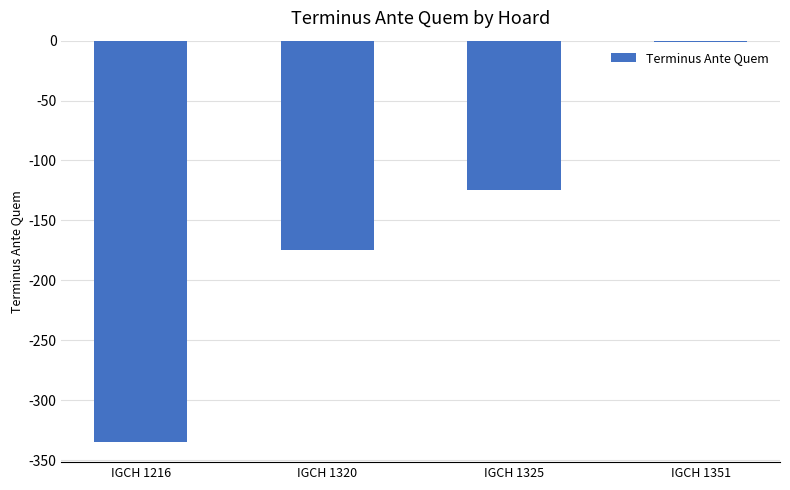

Are the bars horizontal?

No